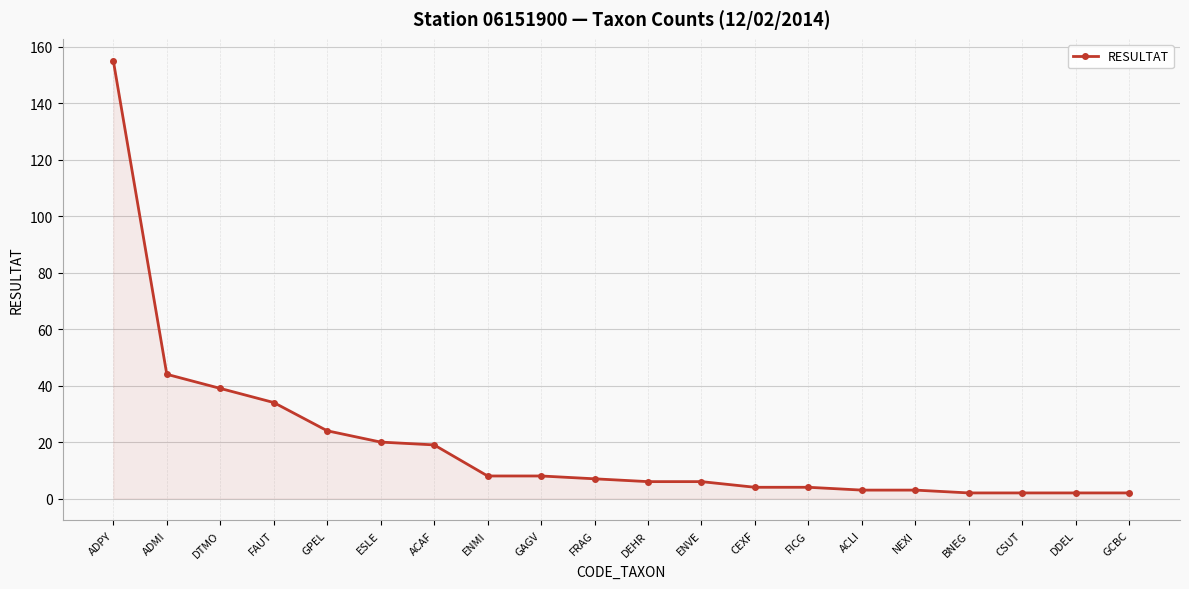

Does the chart display data point markers on the line(s)?

Yes